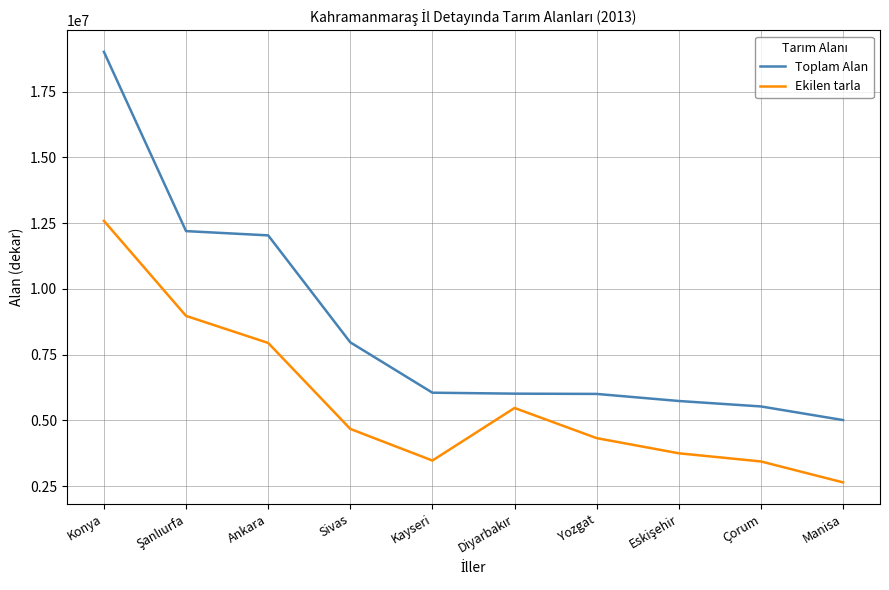

At Yozgat, list the series in order from largest to smallest.

Toplam Alan, Ekilen tarla